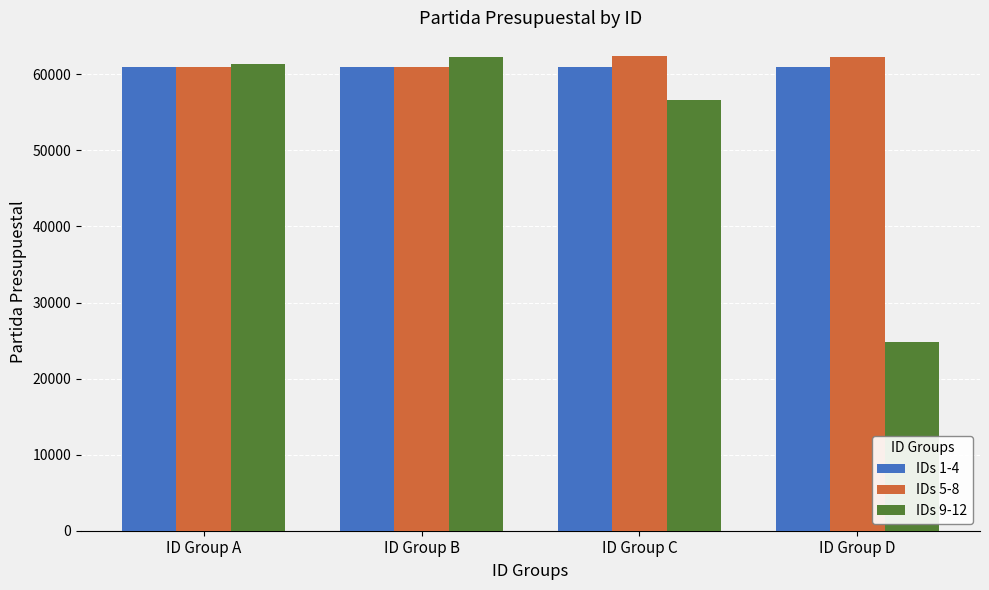

What is the average value of the IDs 5-8 series?

61677